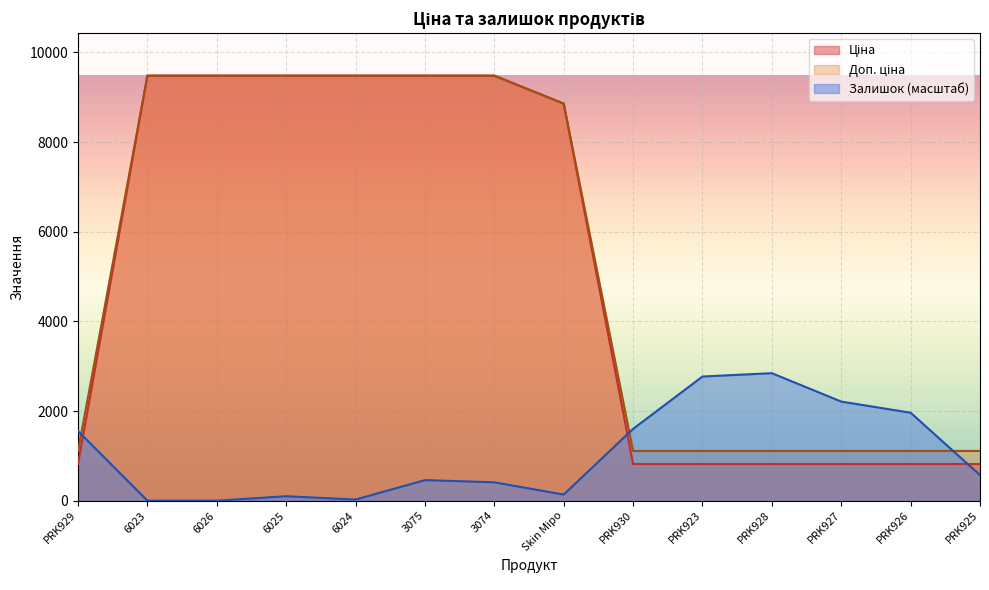

Which series changed the most between PRK929 and 6025?

Ціна